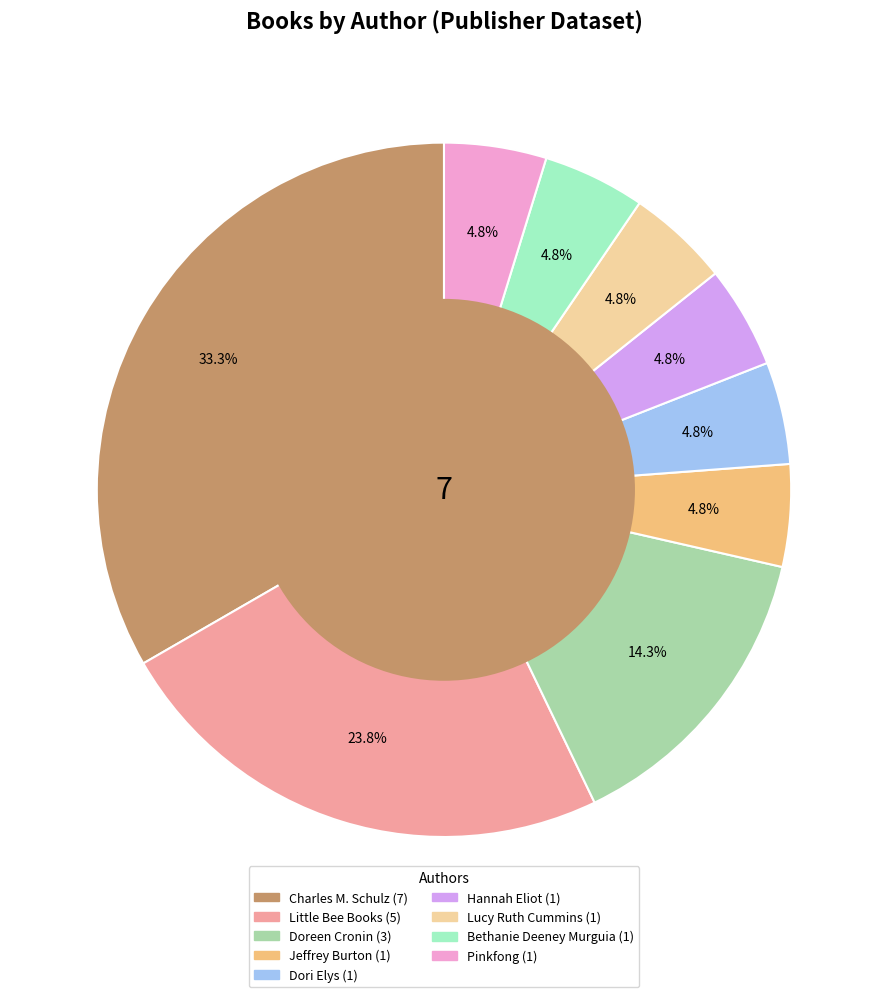

What portion of the pie excludes Pinkfong?

95.2%